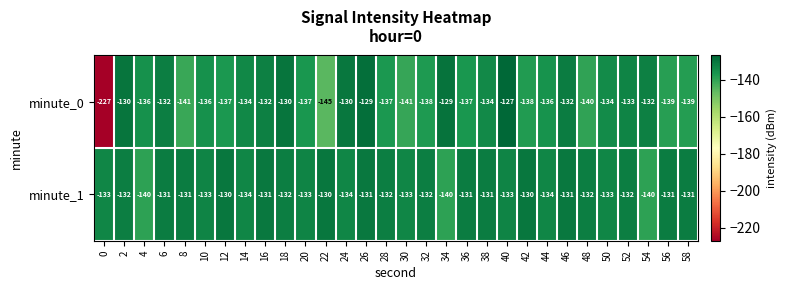

What is the difference between the minute_1 values at 22 and 54?

10